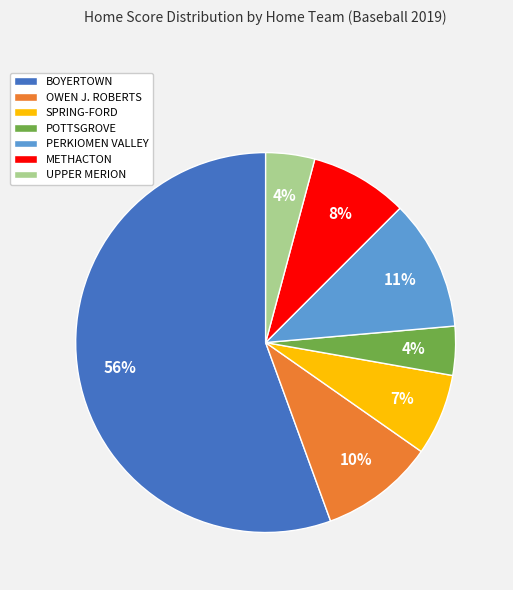

Which slice is the largest?

BOYERTOWN